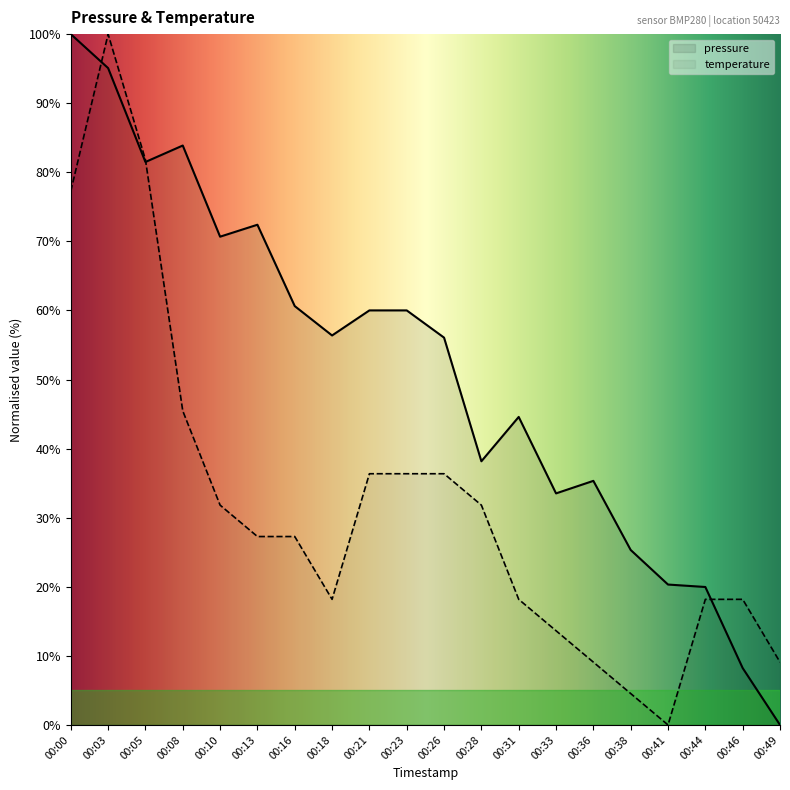

Where do pressure and temperature first cross each other?

00:00 and 00:03